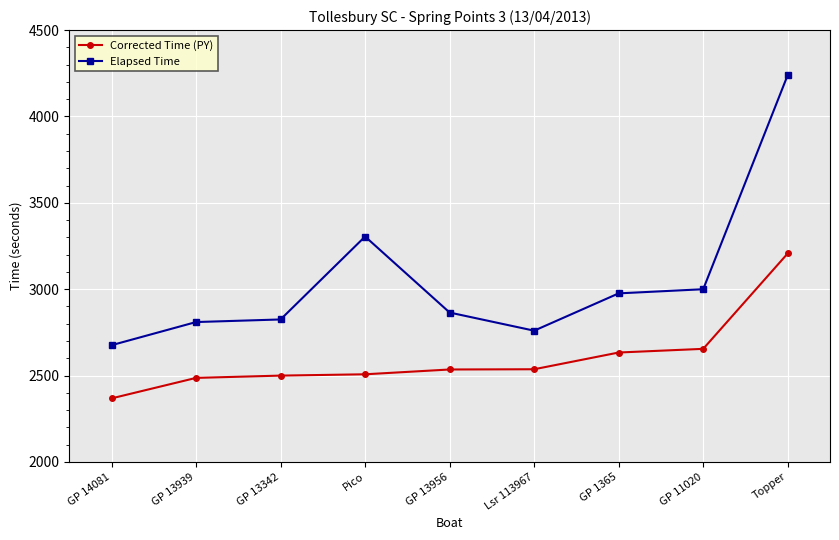

What is the sum of all Corrected Time (PY) values?

23430.4